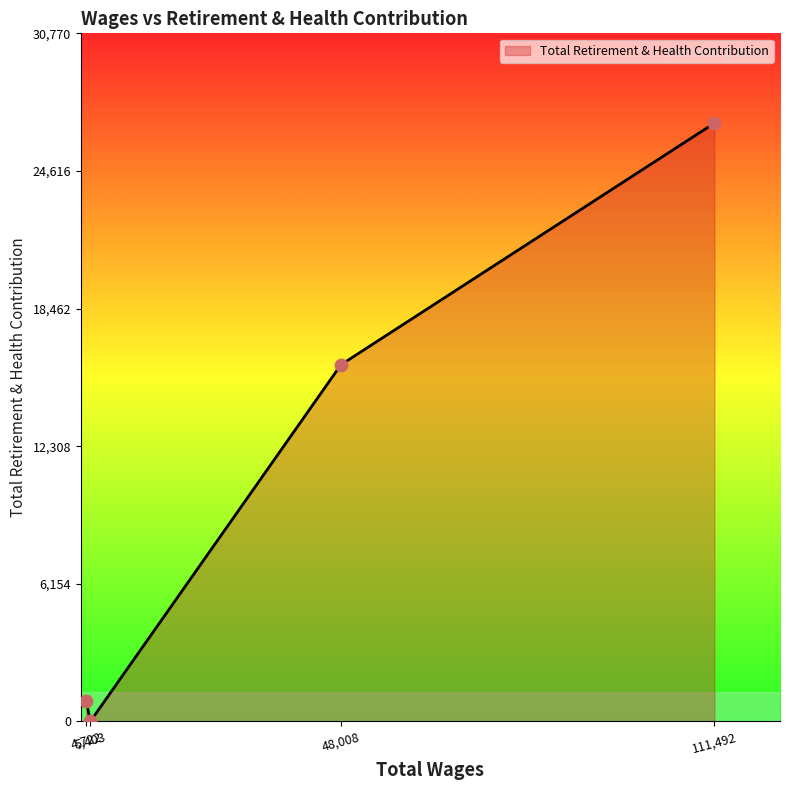

What is the difference between the maximum and minimum values?

26757